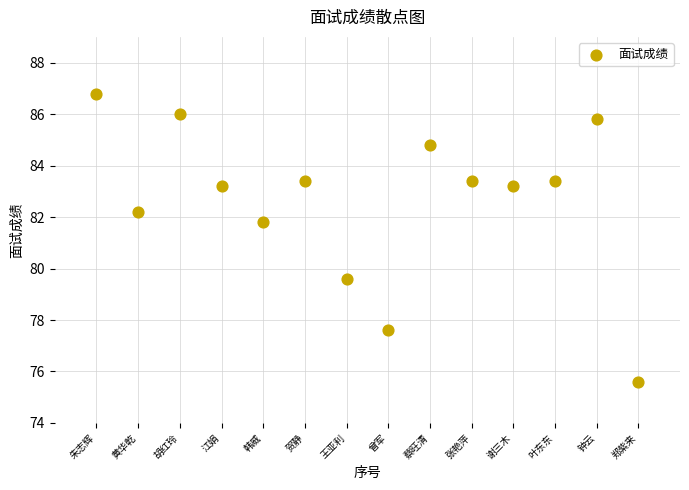

What Y value in the scatter plot is closest to 81?

81.8